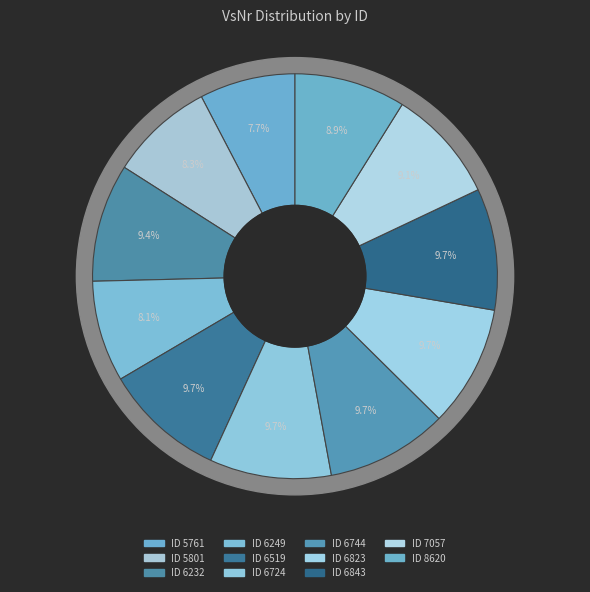

To the nearest percent, what is the average slice percentage?

9%